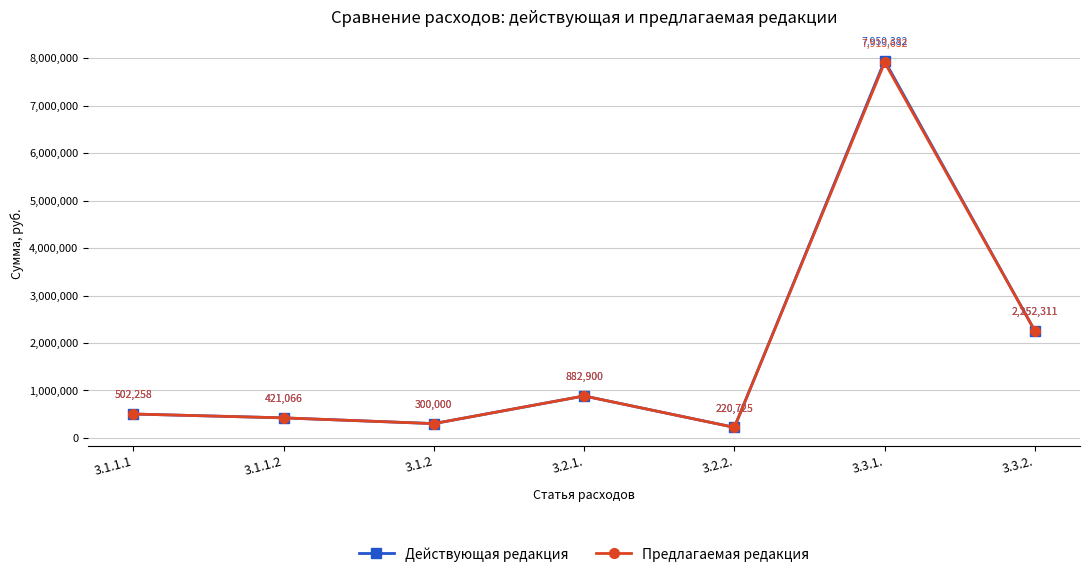

How many lines are shown in the chart?

2